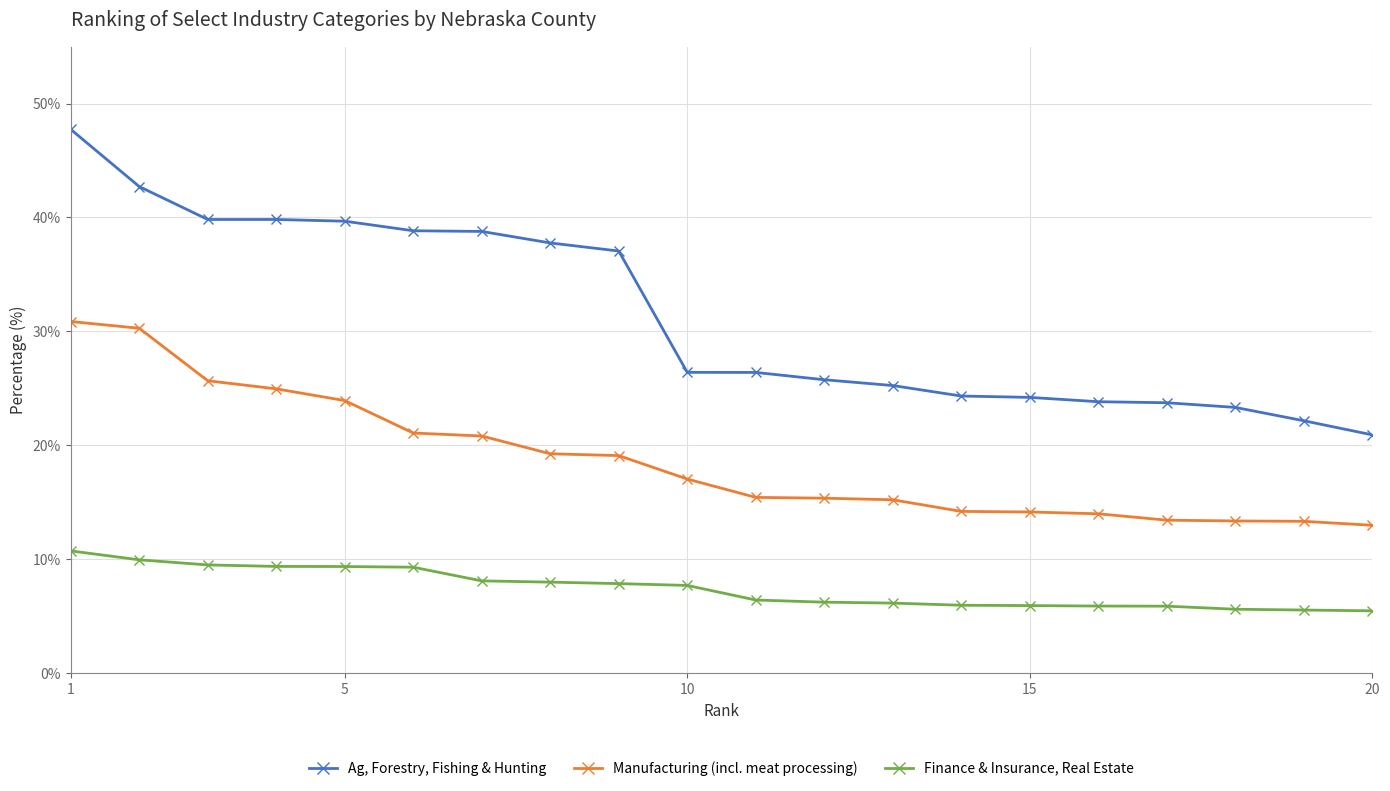

Which series has the widest spread of values?

Ag, Forestry, Fishing & Hunting